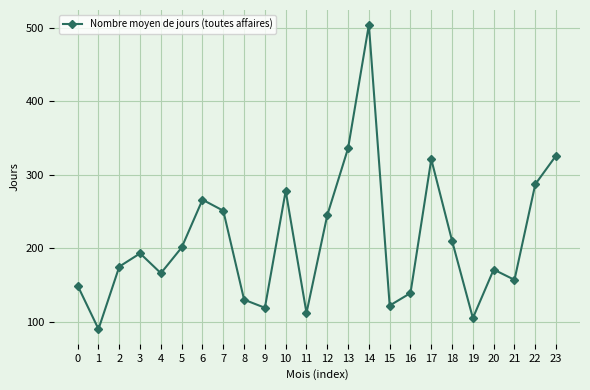

Where is the first local maximum?

3